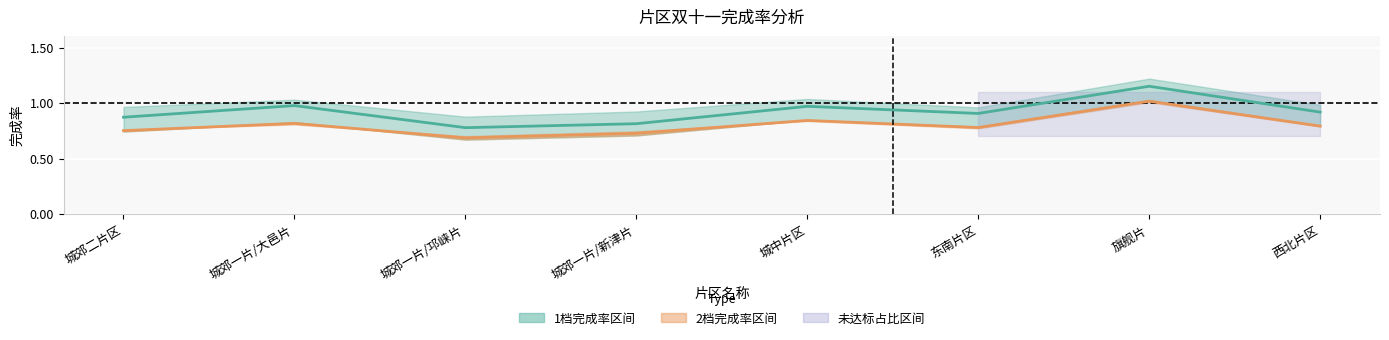

What position from the left is 城郊一片/邛崃片?

3